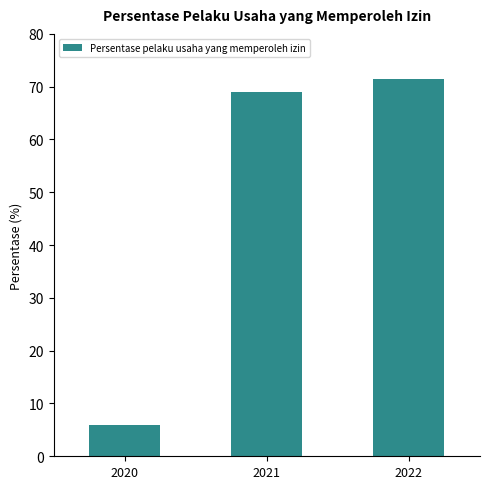

What is the value of the 1st bar from the left?

6.0